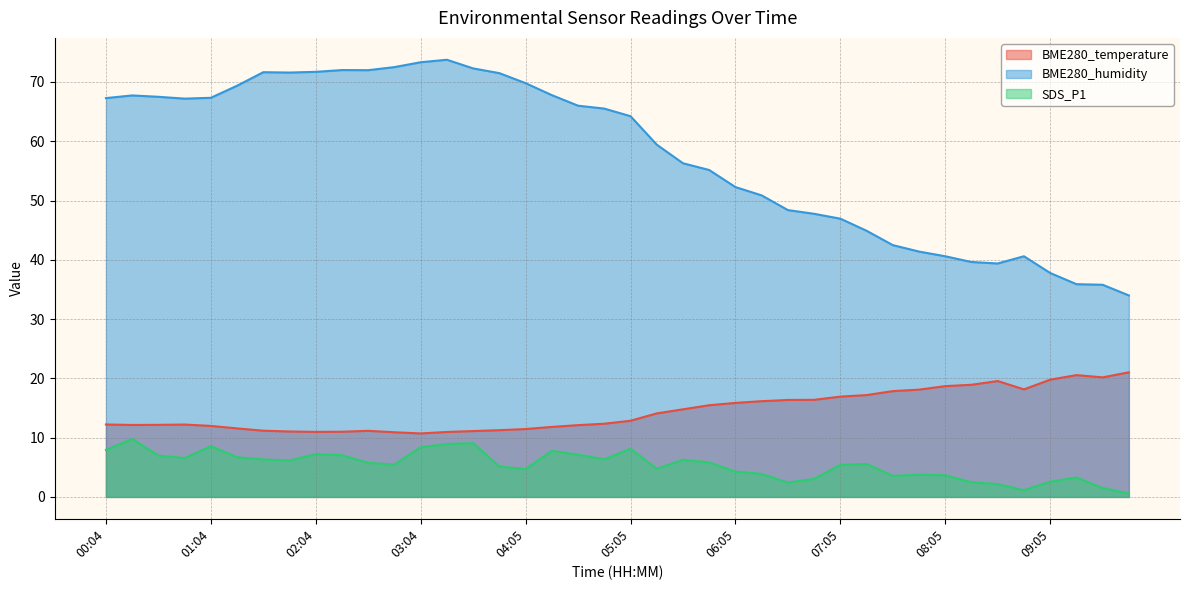

What is the maximum value for BME280_temperature?

21.0